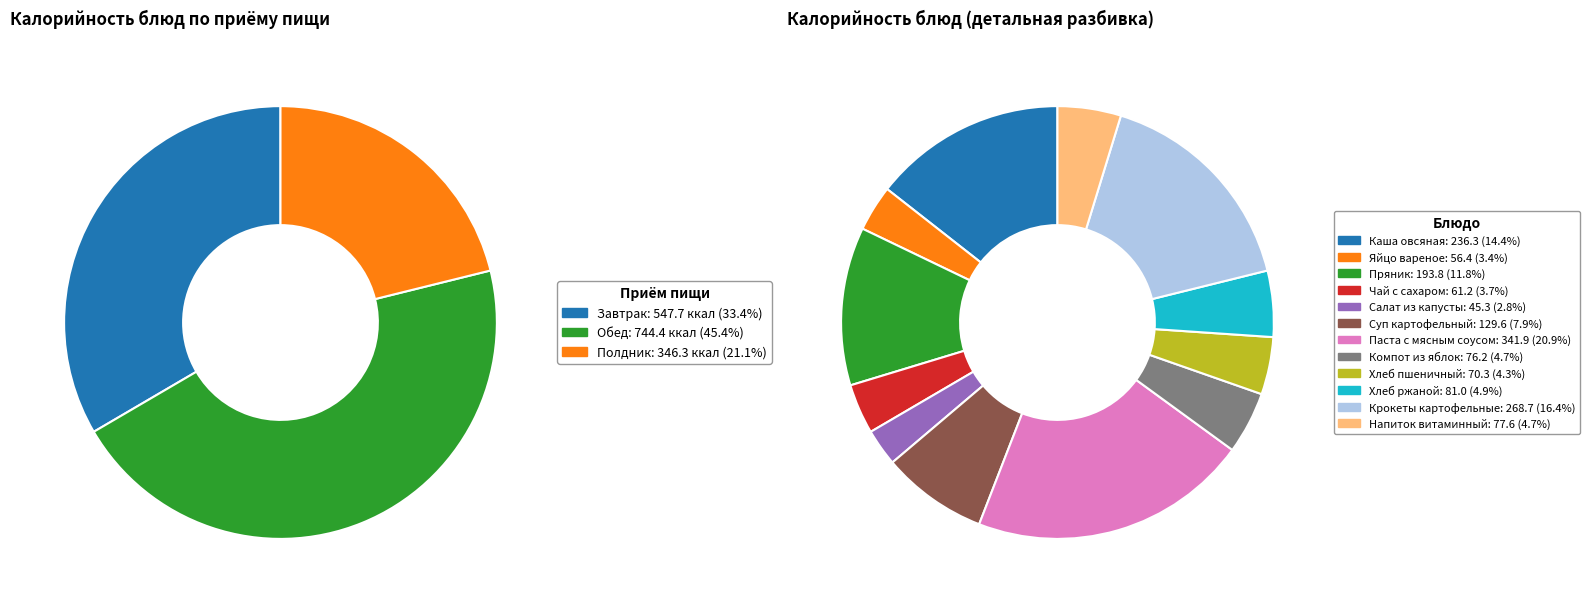

How many segments does this pie chart have?

12